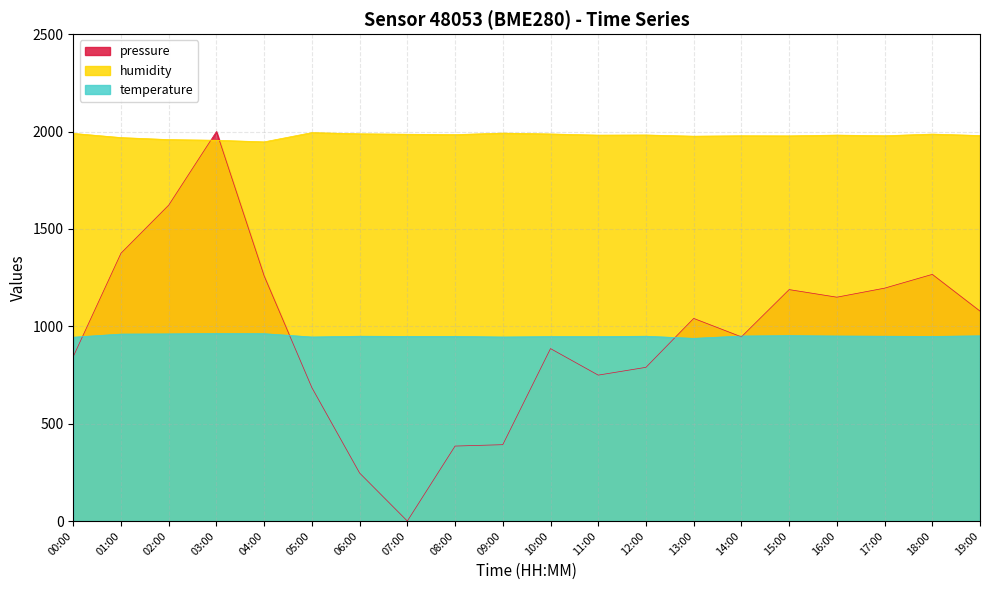

Which category has the highest value across all series?

03:00